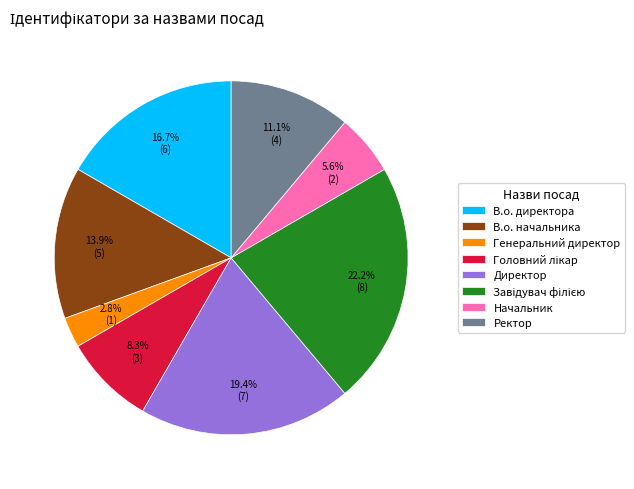

Is there a majority slice in this chart?

No